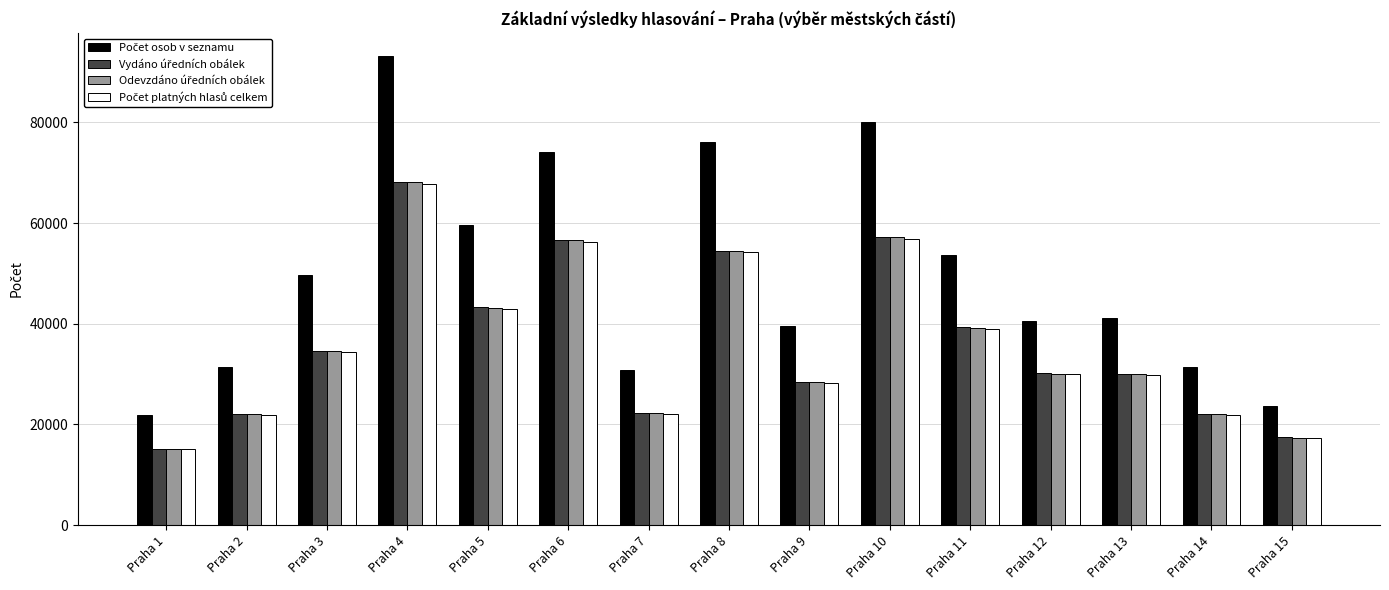

What is the maximum value shown in the chart?

93120